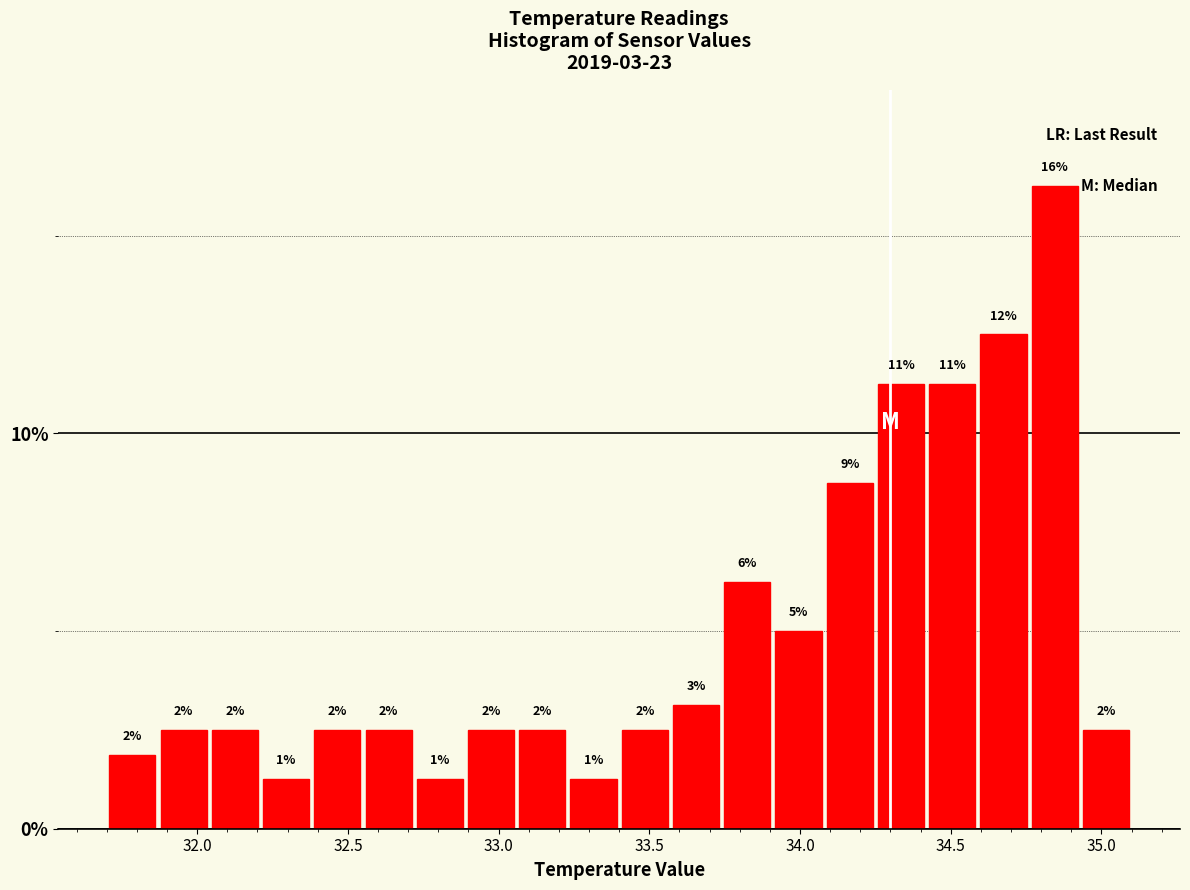

Around what value on the x-axis is the tallest bar? Give the approximate position of its centre, as read against the axis.

34.85